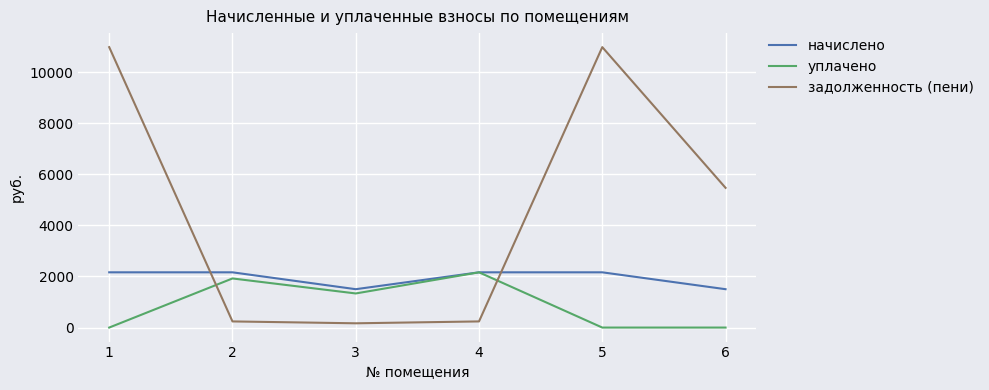

Is it true that задолженность (пени) equals 240.4 at 2?

True